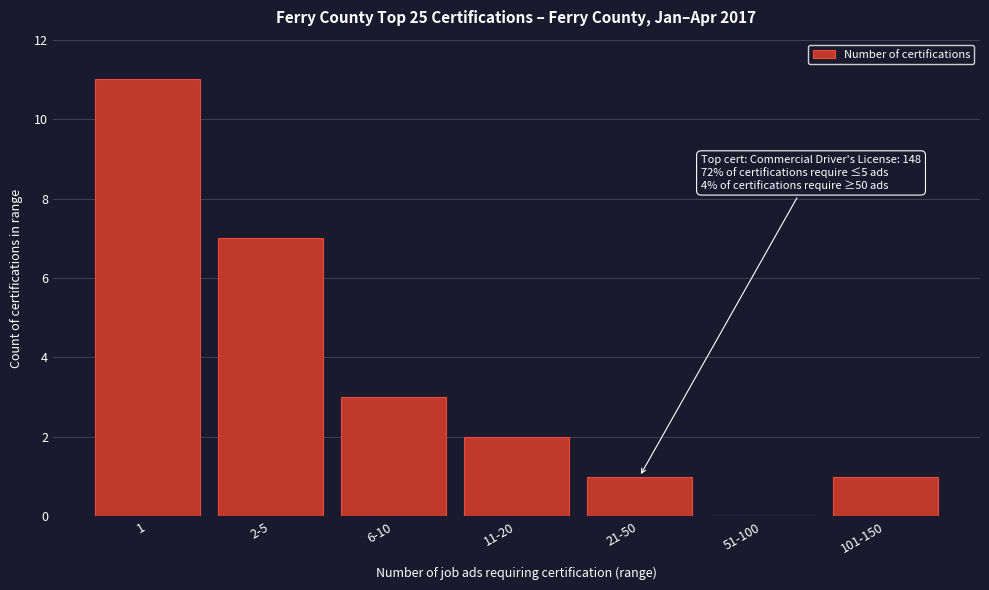

Reading left to right, extract all data points from this chart.

1=11	2-5=7	6-10=3	11-20=2	21-50=1	51-100=0	101-150=1